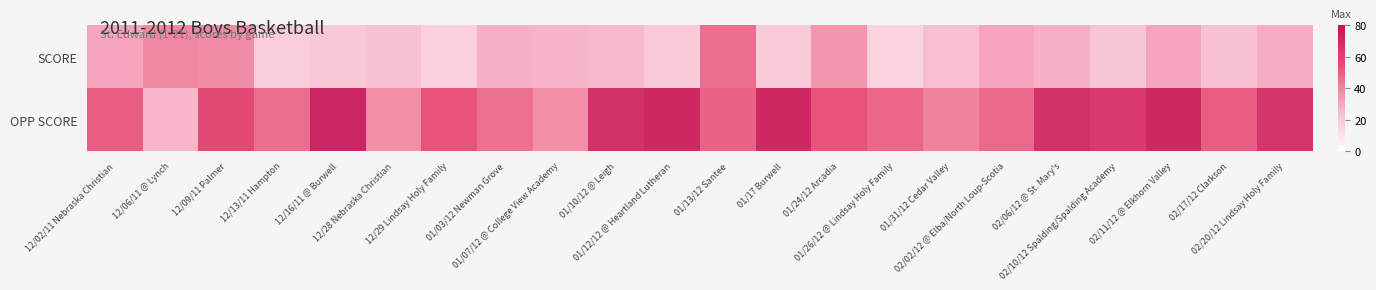

Count the number of categories in the chart.

22